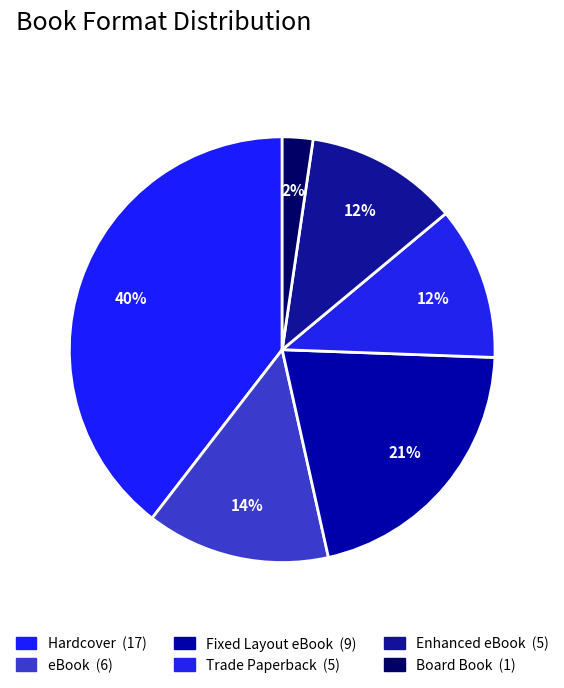

True or false: Enhanced eBook accounts for 12% of the total.

True